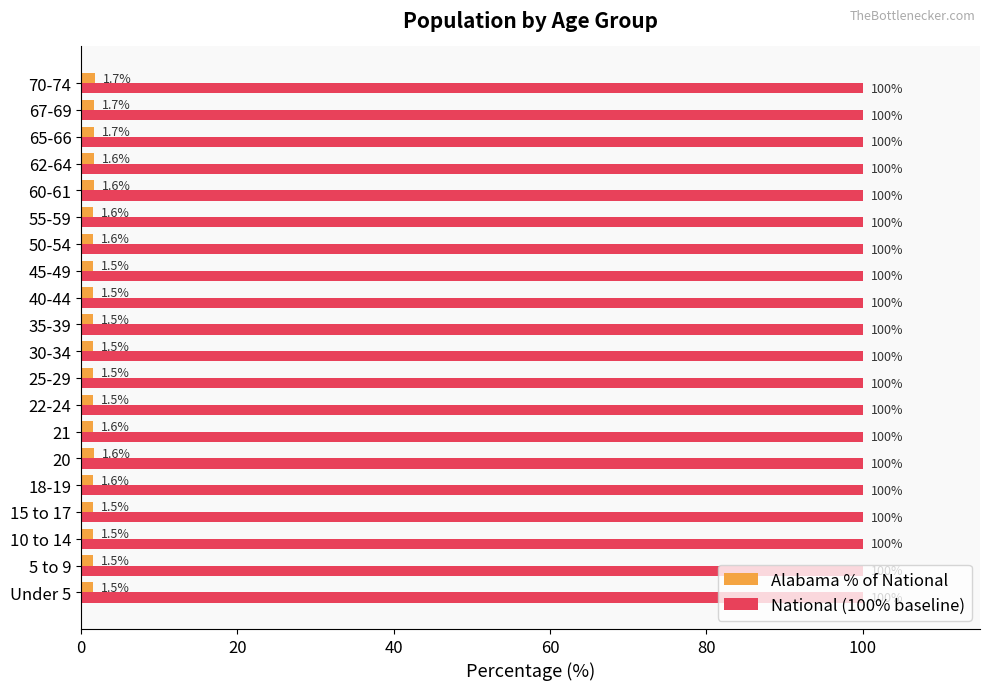

Which series has the largest total across all categories?

National (100% baseline)